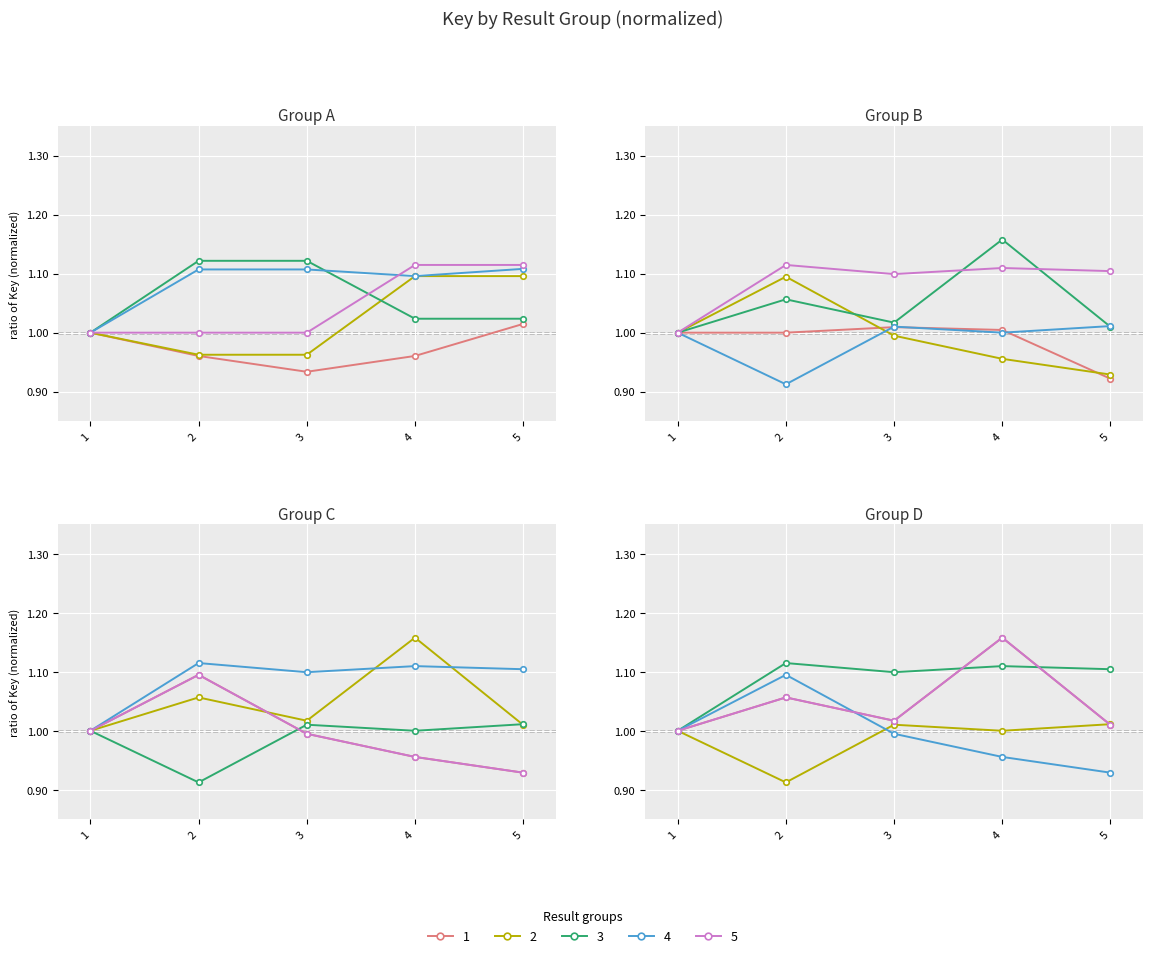

True or false: 3 has a value of 1.8 at 2.

False